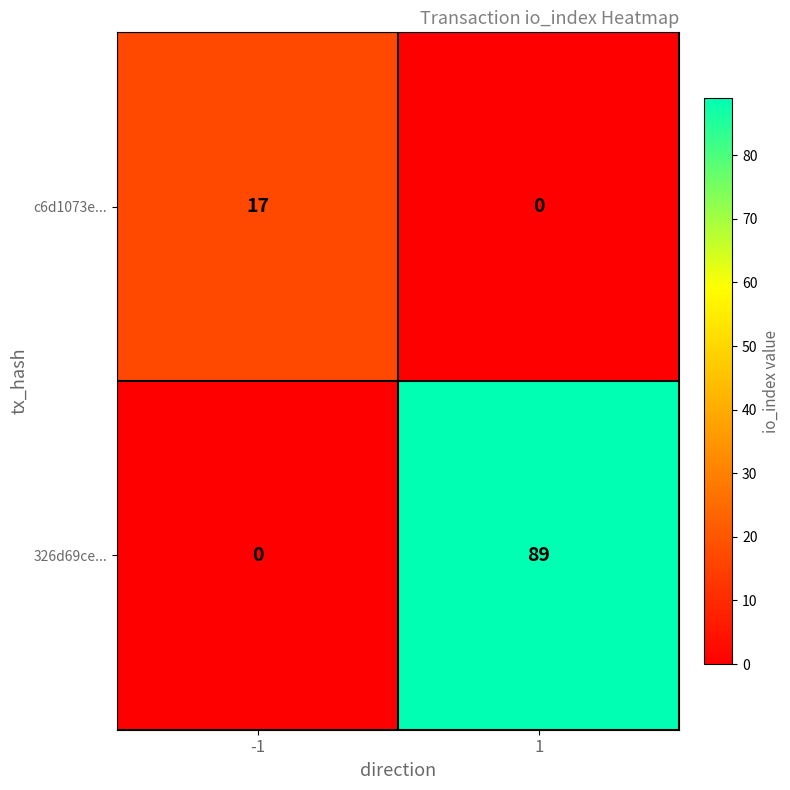

What is the difference between the maximum and minimum values in the 326d69ce... series?

89